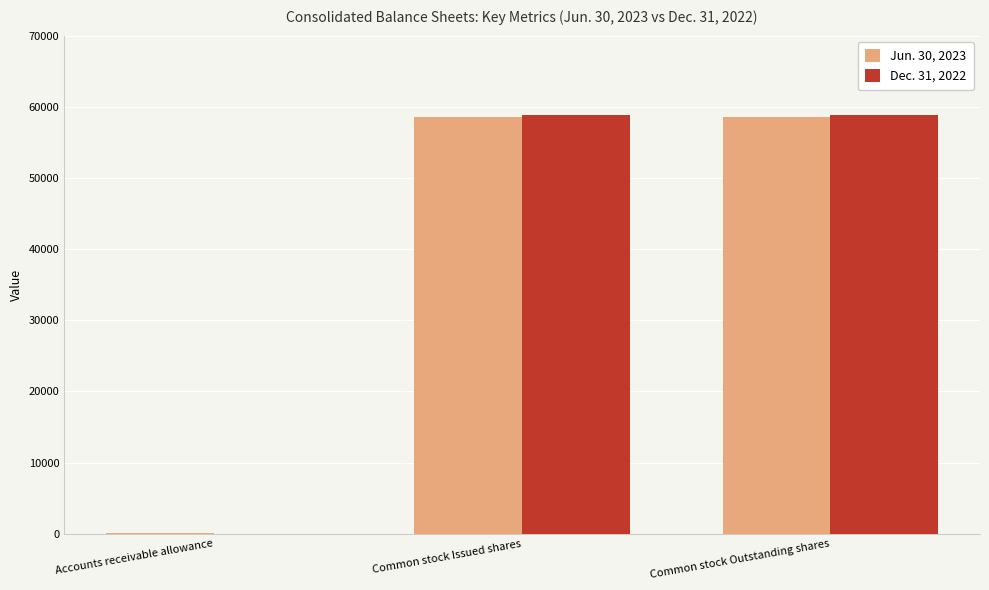

What is the total value across all series at Common stock Outstanding shares?

117323.0